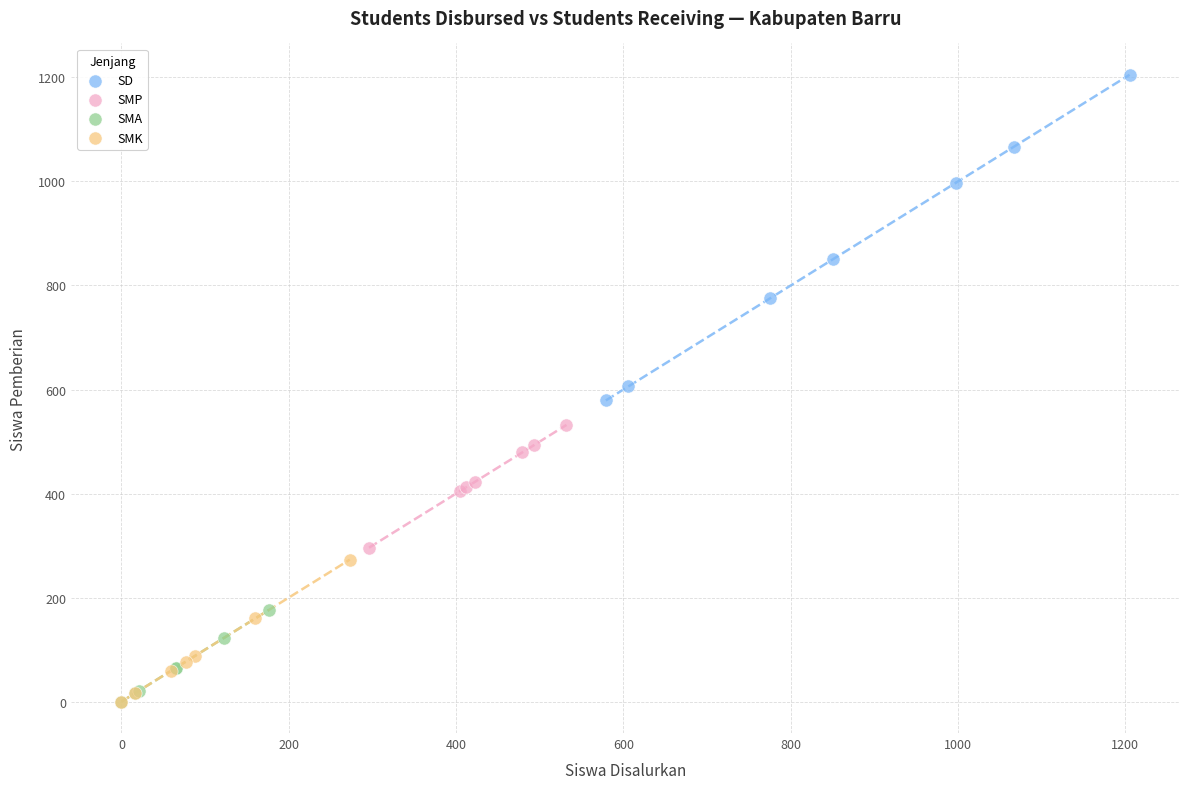

Which series reaches the maximum Y coordinate?

SD